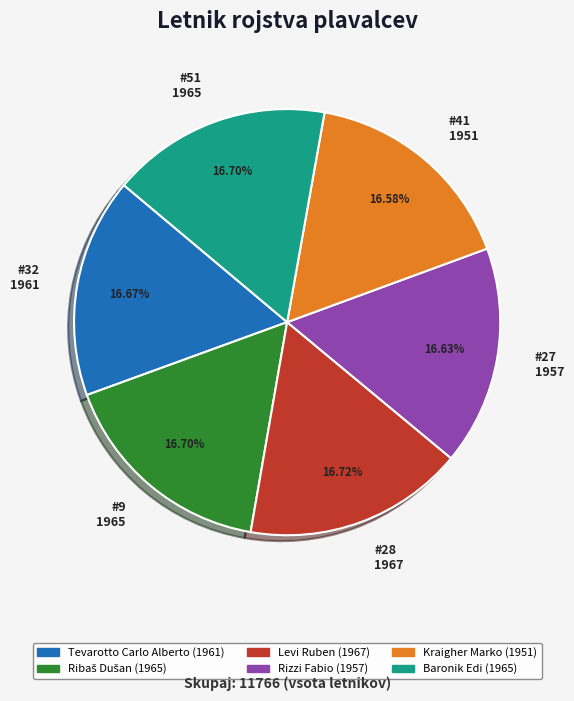

Does #32 1961 represent more than half of the total?

No